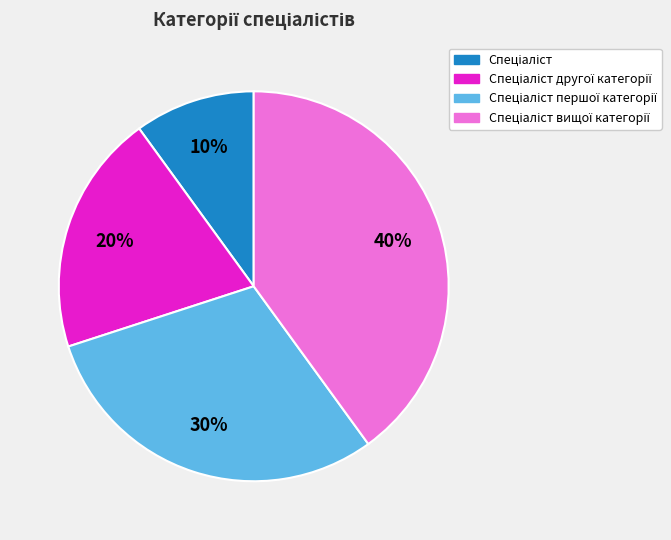

Is there any slice that represents more than half of the pie?

No